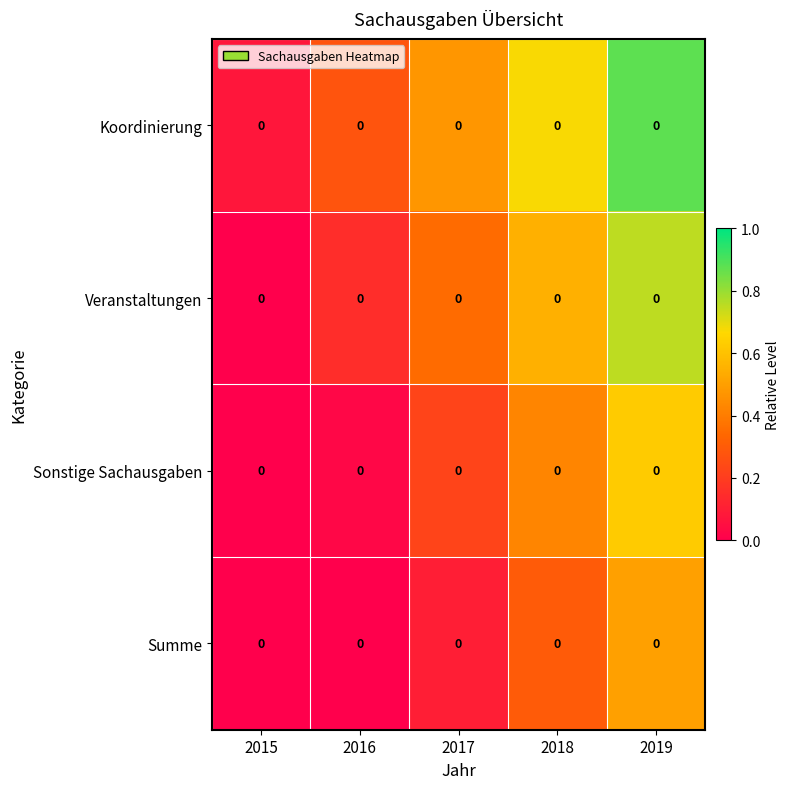

What is the total value across all series at 2018?

2.0